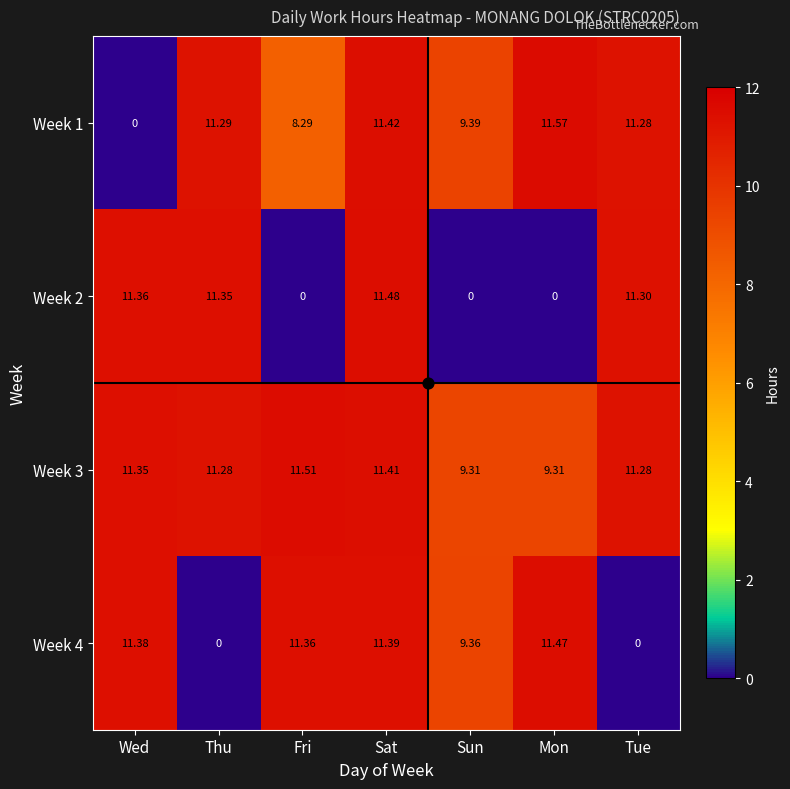

Which label corresponds to the largest value in the chart?

Mon